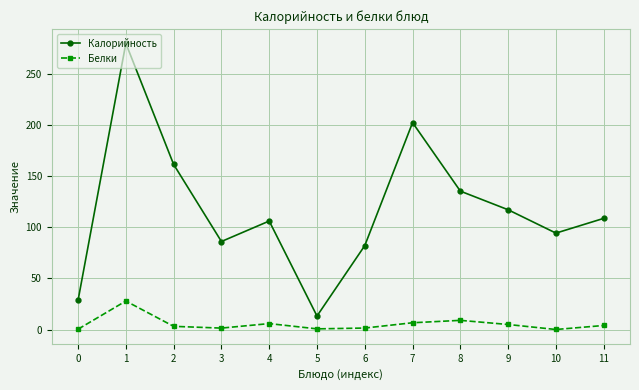

True or false: Белки and Калорийность intersect in this chart.

False